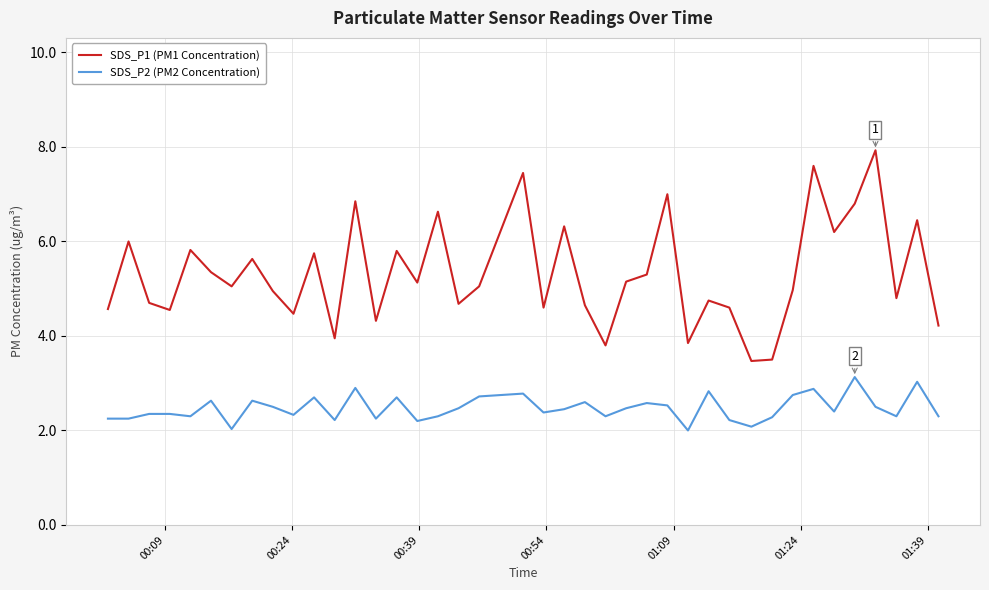

Rank the series by their average value, from lowest to highest.

SDS_P2 (PM2 Concentration), SDS_P1 (PM1 Concentration)